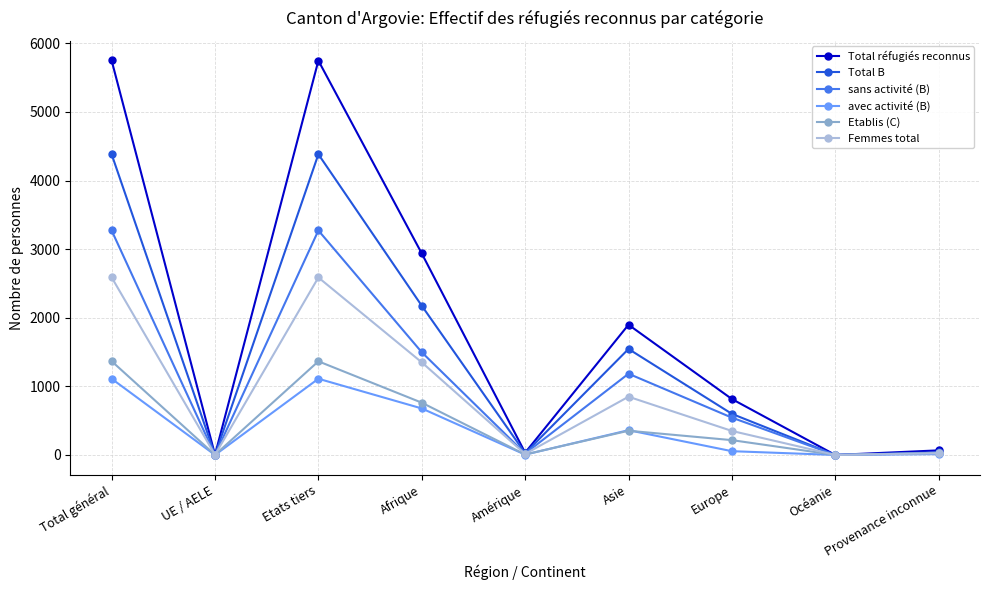

List the series in order of their peak value, highest first.

Total réfugiés reconnus, Total B, sans activité (B), Femmes total, Etablis (C), avec activité (B)